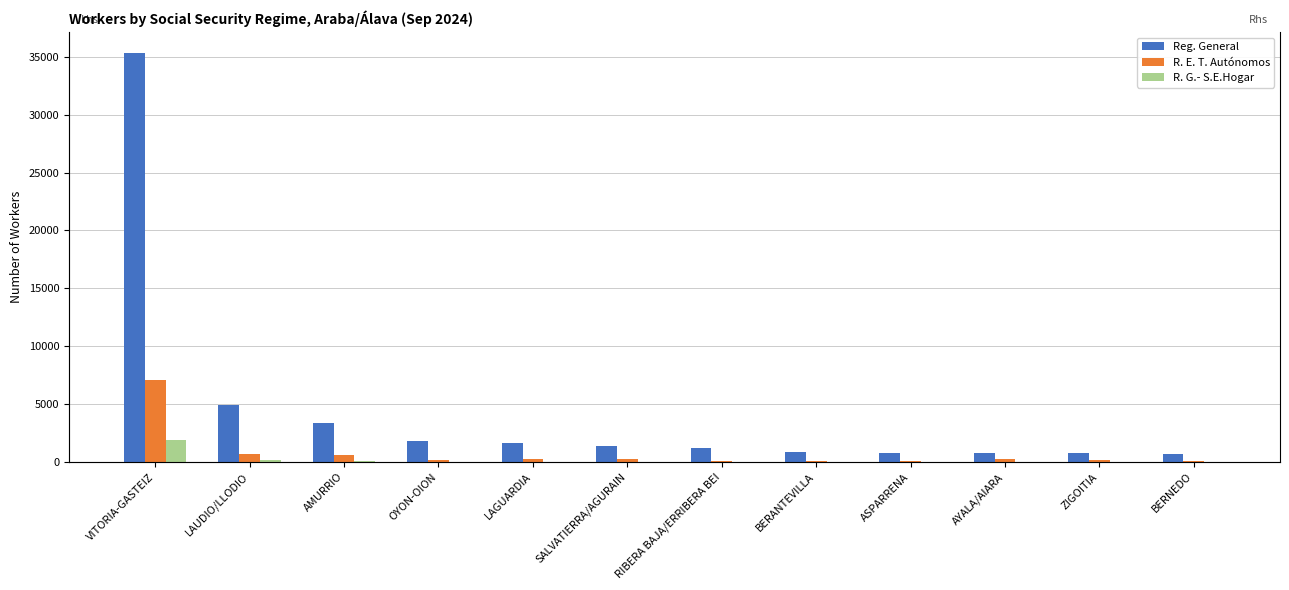

What value does the R. E. T. Autónomos series have at RIBERA BAJA/ERRIBERA BEI?

83